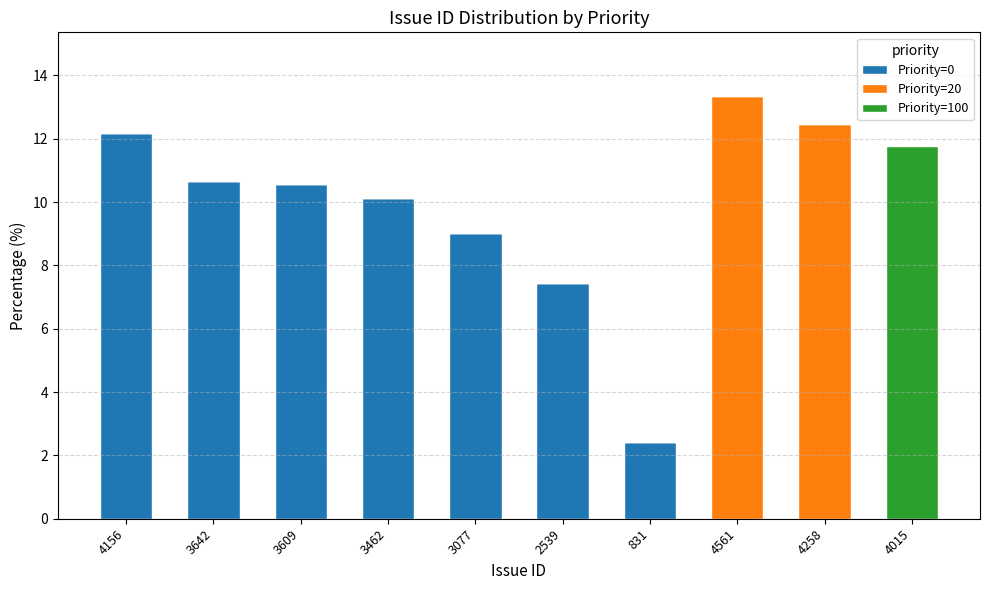

Reading right to left, transcribe the values for Priority=0.

4015=0.0	4258=0.0	4561=0.0	831=2.4	2539=7.4	3077=9.0	3462=10.1	3609=10.6	3642=10.7	4156=12.2